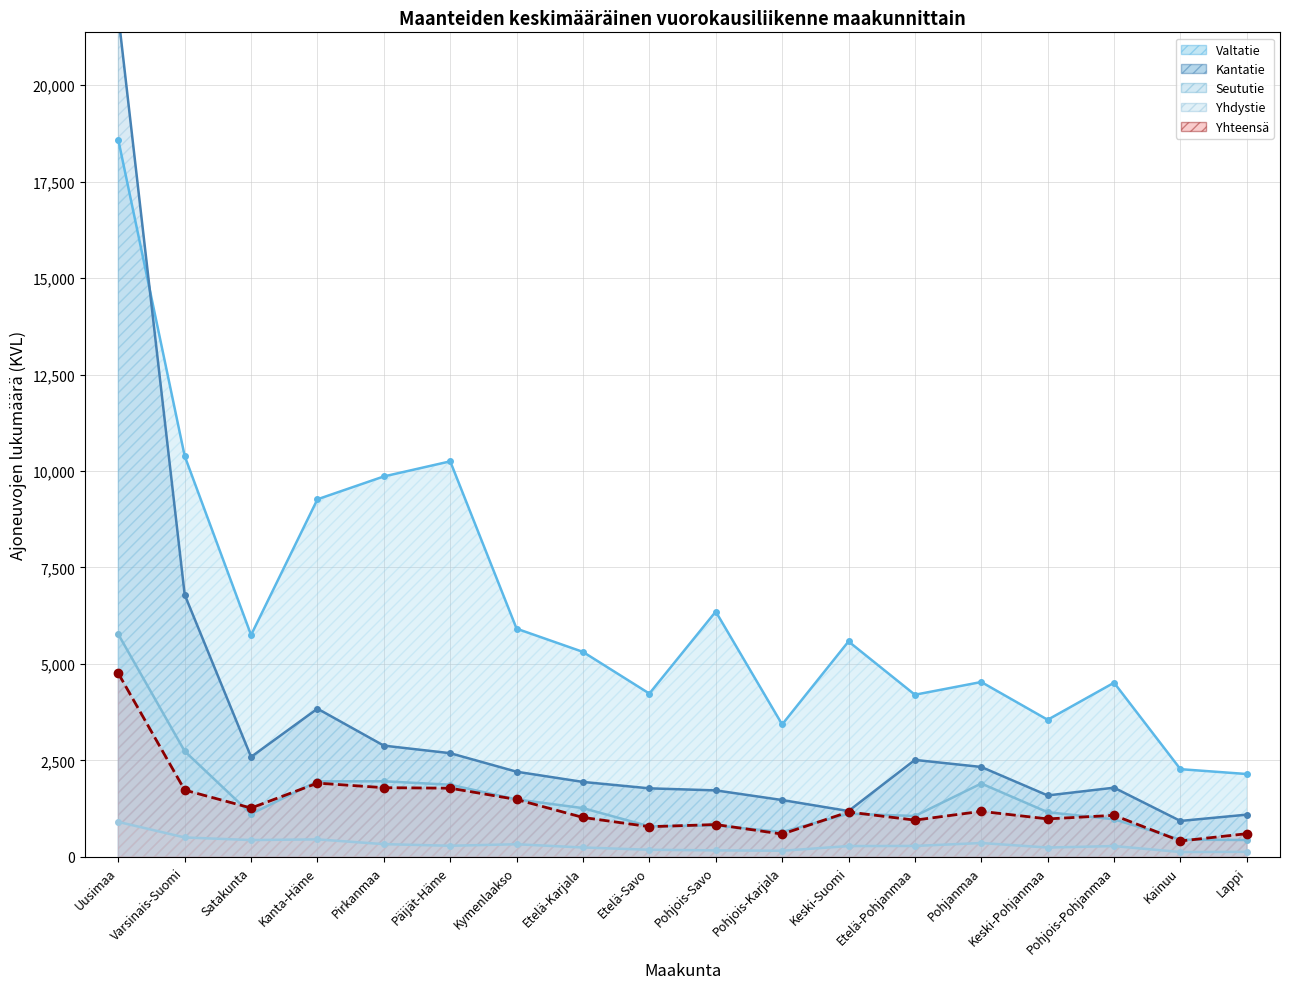

What position from the right is Pohjois-Karjala?

8